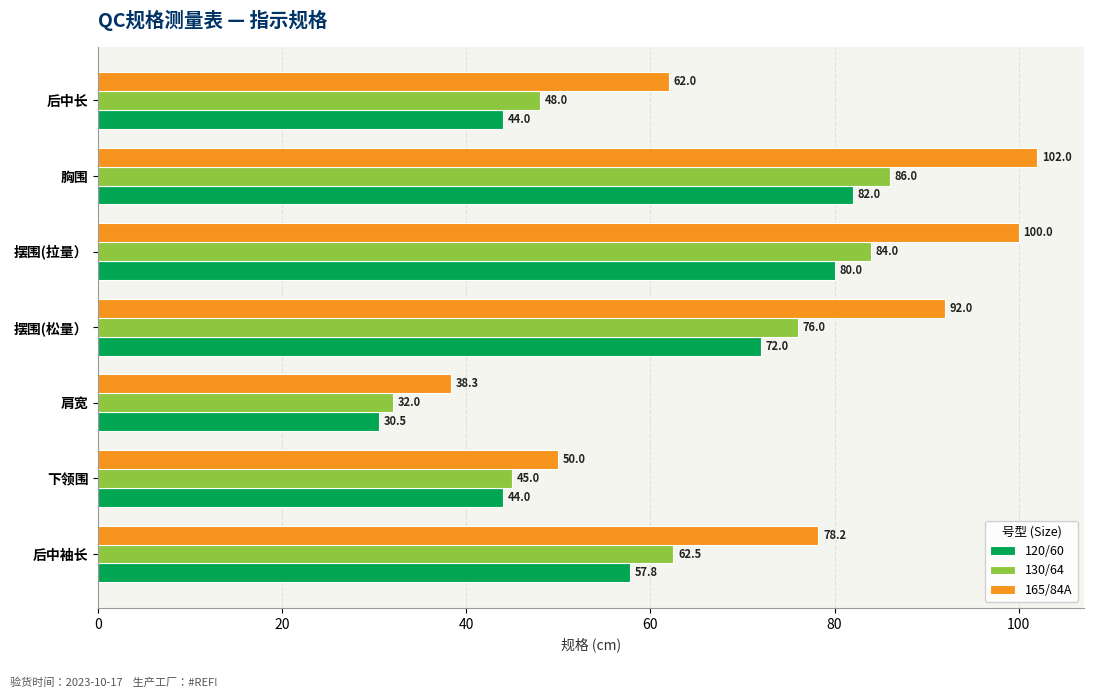

Where is 120/60 nearest to the value 56?

后中袖长